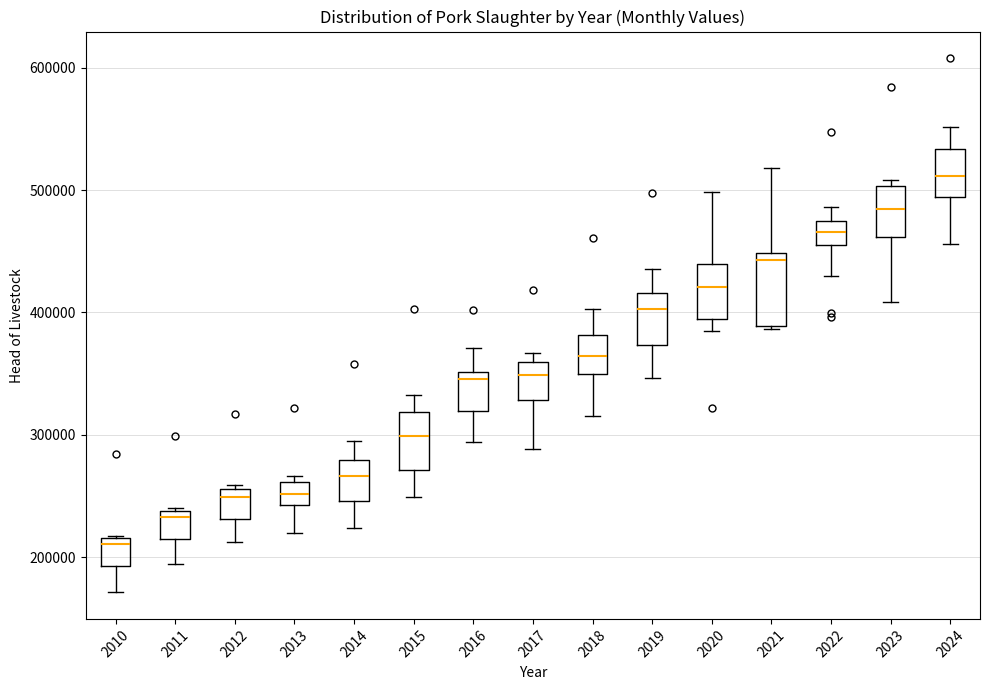

Where does the median line of the box at x = 2014 sit on the y-axis? The values are not printed on the chart, so give them approximately, as read against the axis.

270000